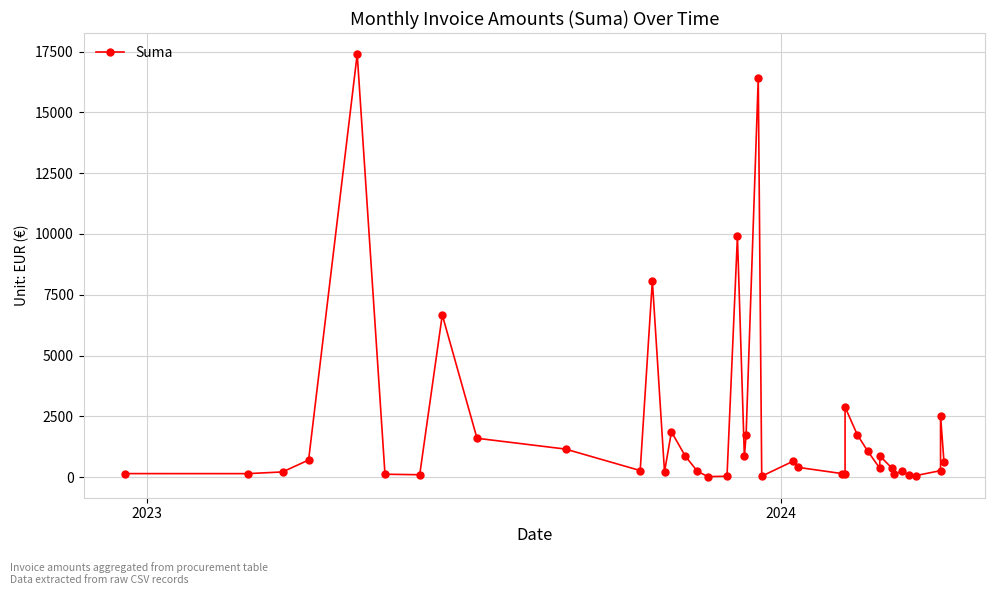

What is the sum of all values?

81179.4